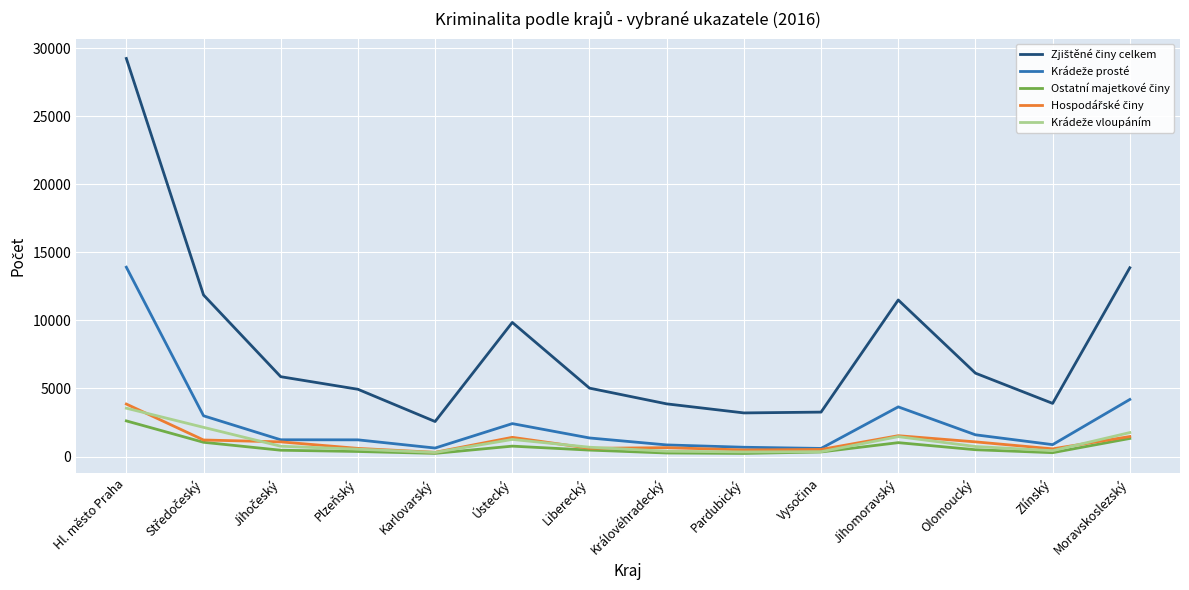

Count the number of data series in this chart.

5